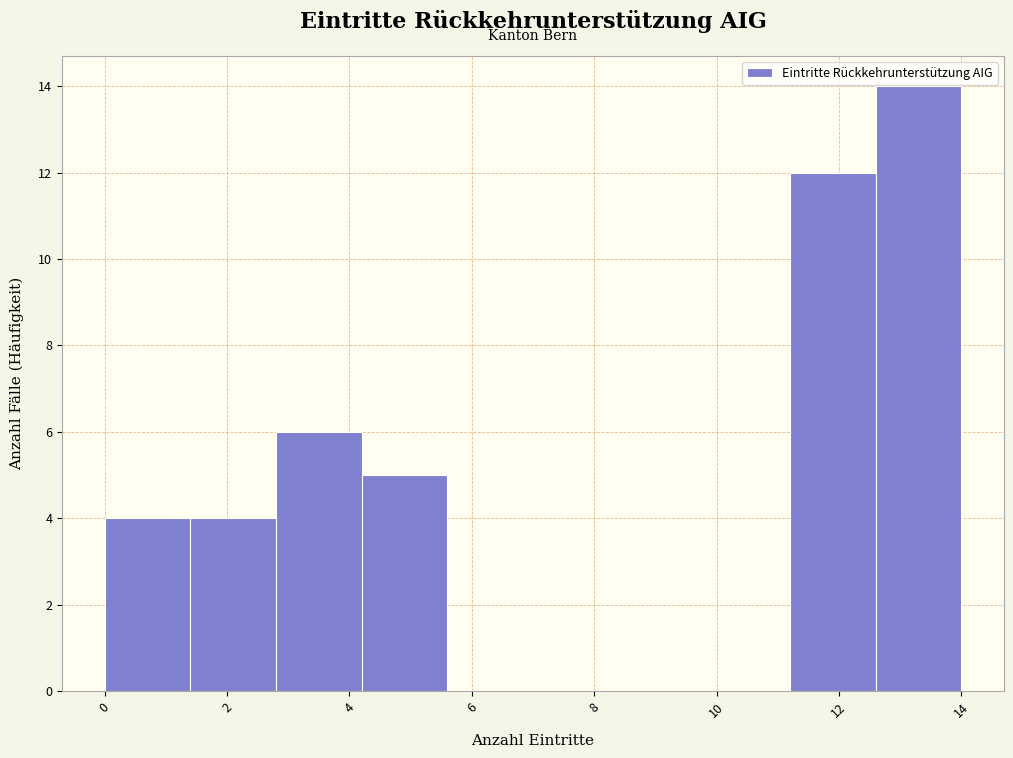

Which range on the x-axis has the tallest bar?

12.6 to 14.0